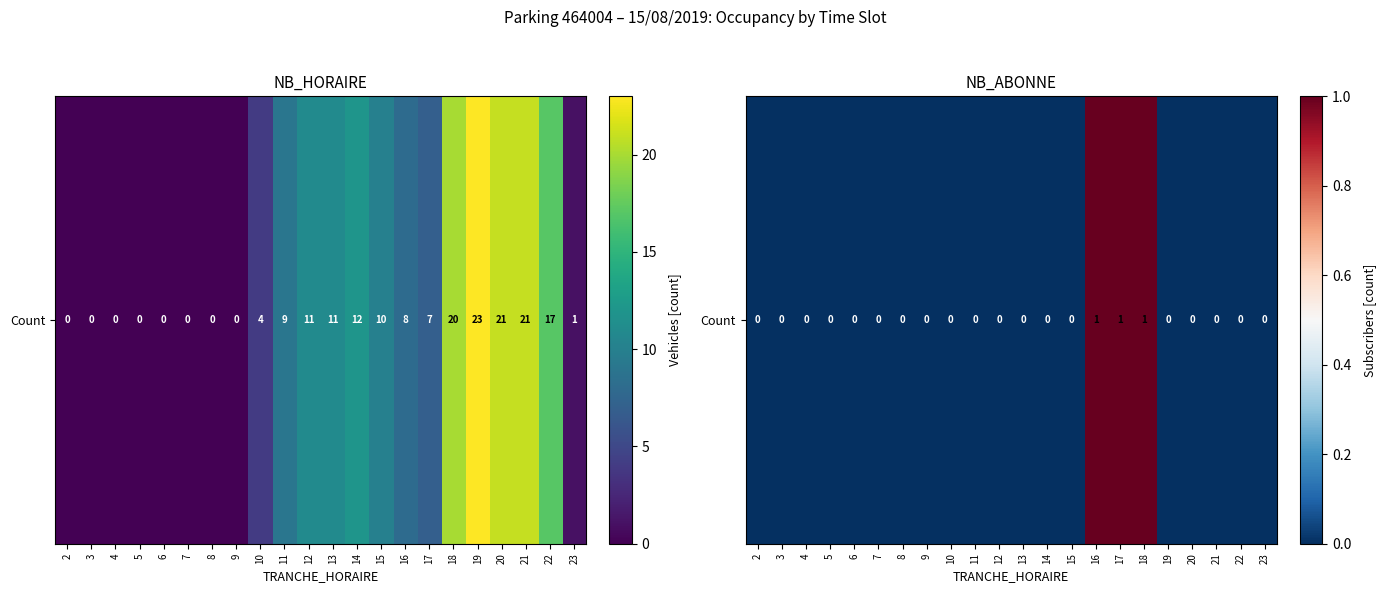

Count the values in the range 0 to 1.

22